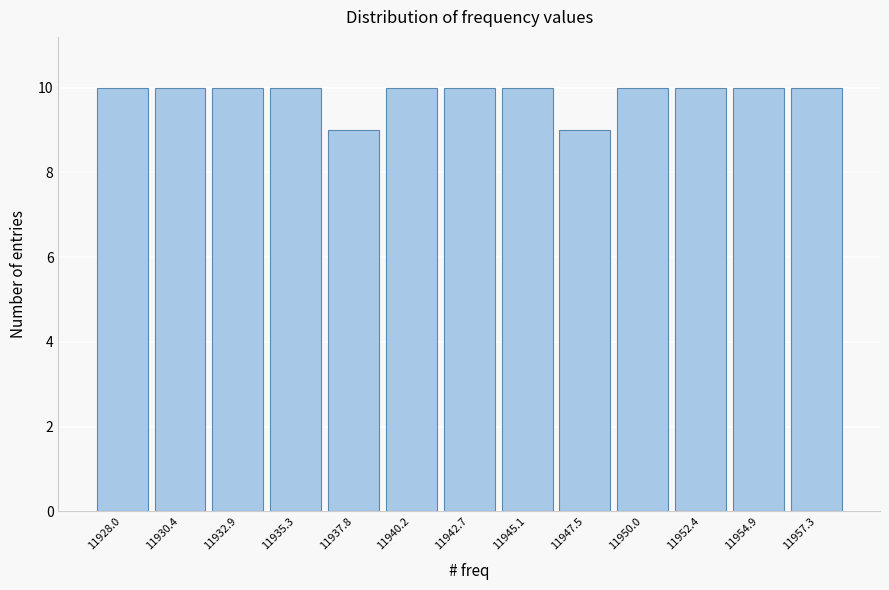

Reading left to right, extract all data points from this chart.

11928.0=10	11930.4=10	11932.9=10	11935.3=10	11937.8=9	11940.2=10	11942.7=10	11945.1=10	11947.5=9	11950.0=10	11952.4=10	11954.9=10	11957.3=10